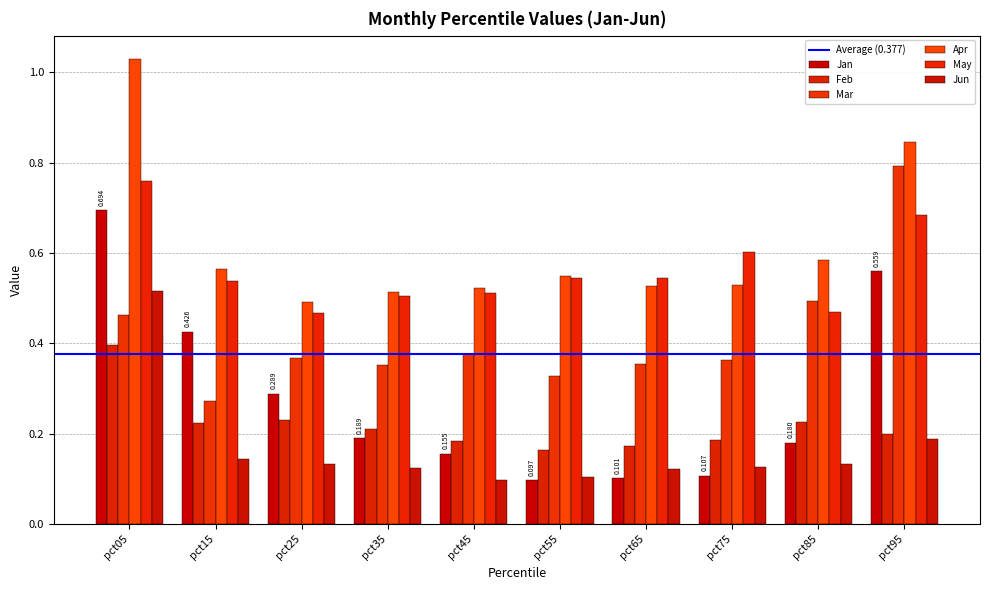

How many bars are there in total?

60